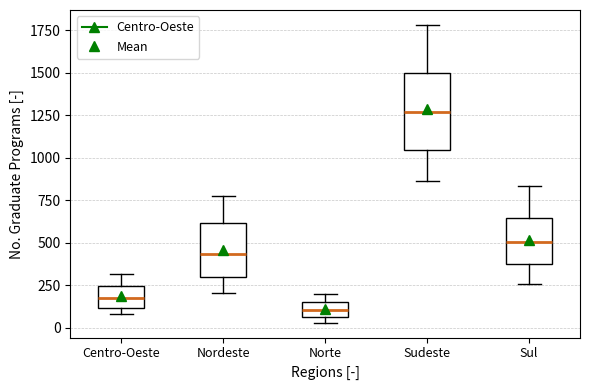

Reading left to right, transcribe this box plot: for each box, give where its median line is, the range the box spans, and where its two whiskers end, as read against the y-axis. The values are not printed on the chart, so give them approximately, as read against the axis.

Centro-Oeste: median 200, box 100 to 250, whiskers 100 (just below the box's lower edge) to 300
Nordeste: median 450, box 300 to 600, whiskers 200 to 800
Norte: median 100, box 50 to 150, whiskers 50 (just below the box's lower edge) to 200
Sudeste: median 1250, box 1050 to 1500, whiskers 850 to 1800
Sul: median 500, box 350 to 650, whiskers 250 to 850